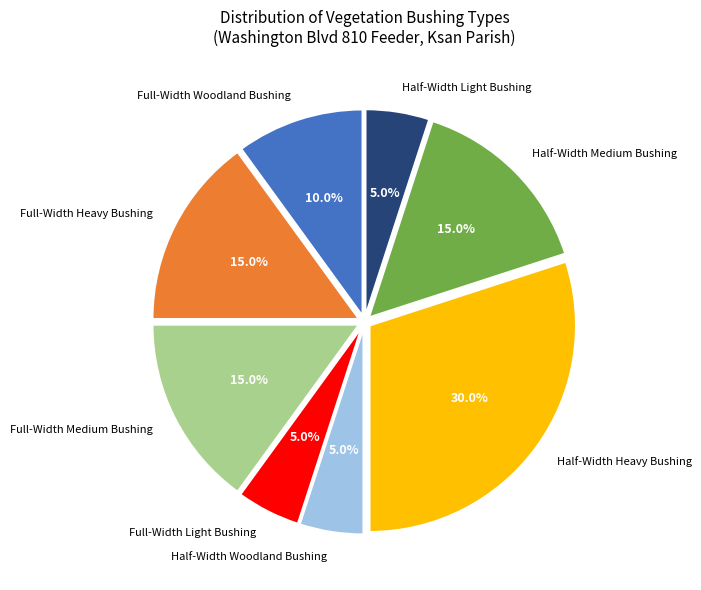

What percentage is NOT represented by Full-Width Medium Bushing?

85.0%